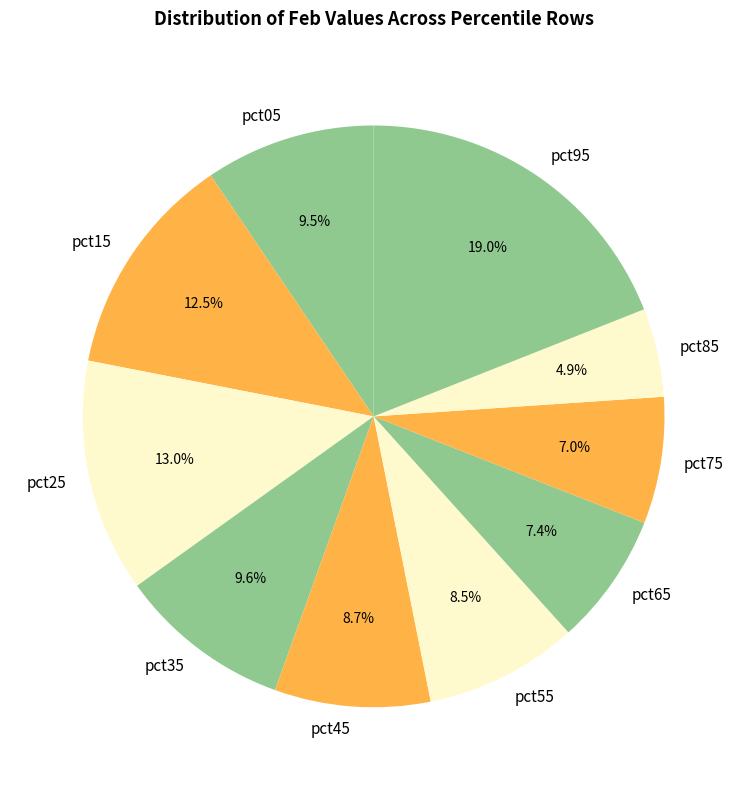

Count the number of slices in the pie.

10